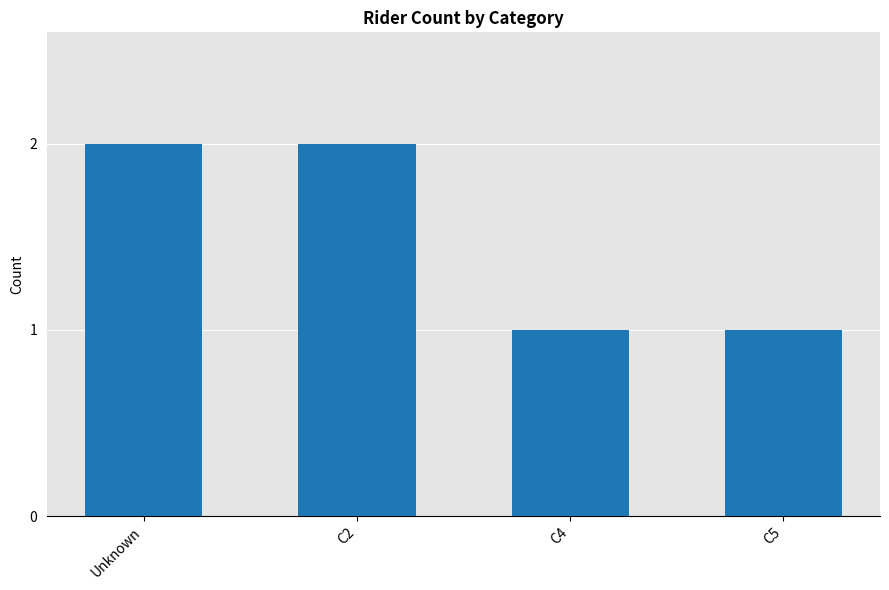

Which has a higher value, C4 or Unknown?

Unknown